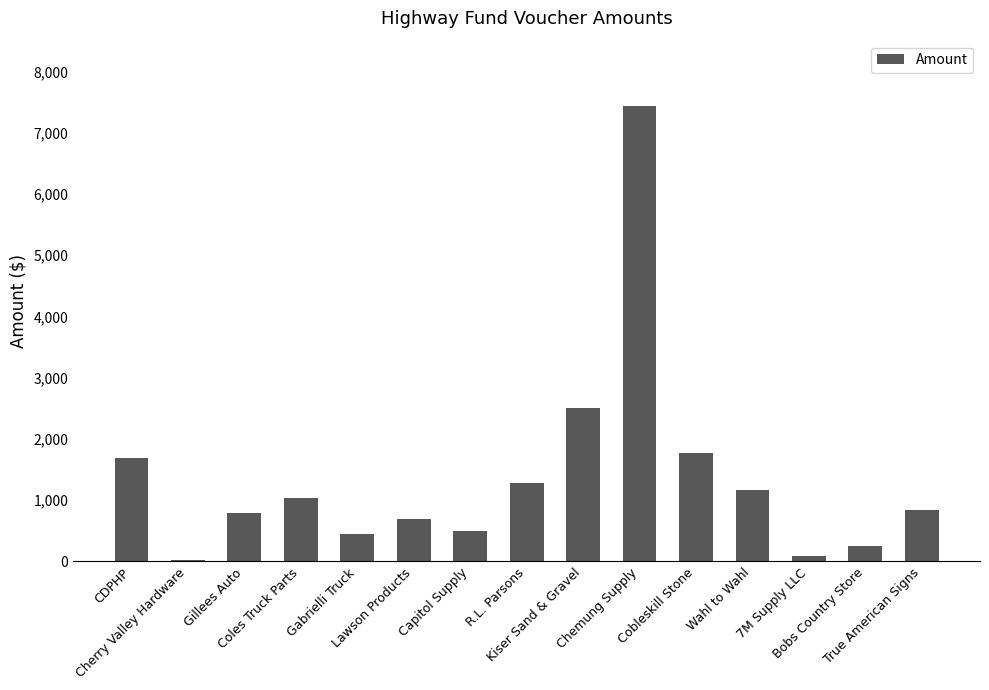

What is the maximum value shown in the chart?

7432.0